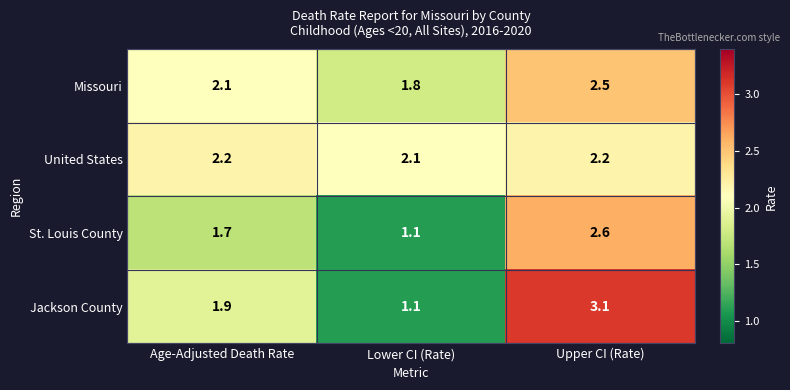

Is the value of United States at Age-Adjusted Death Rate greater than the value of St. Louis County at Lower CI (Rate)?

Yes